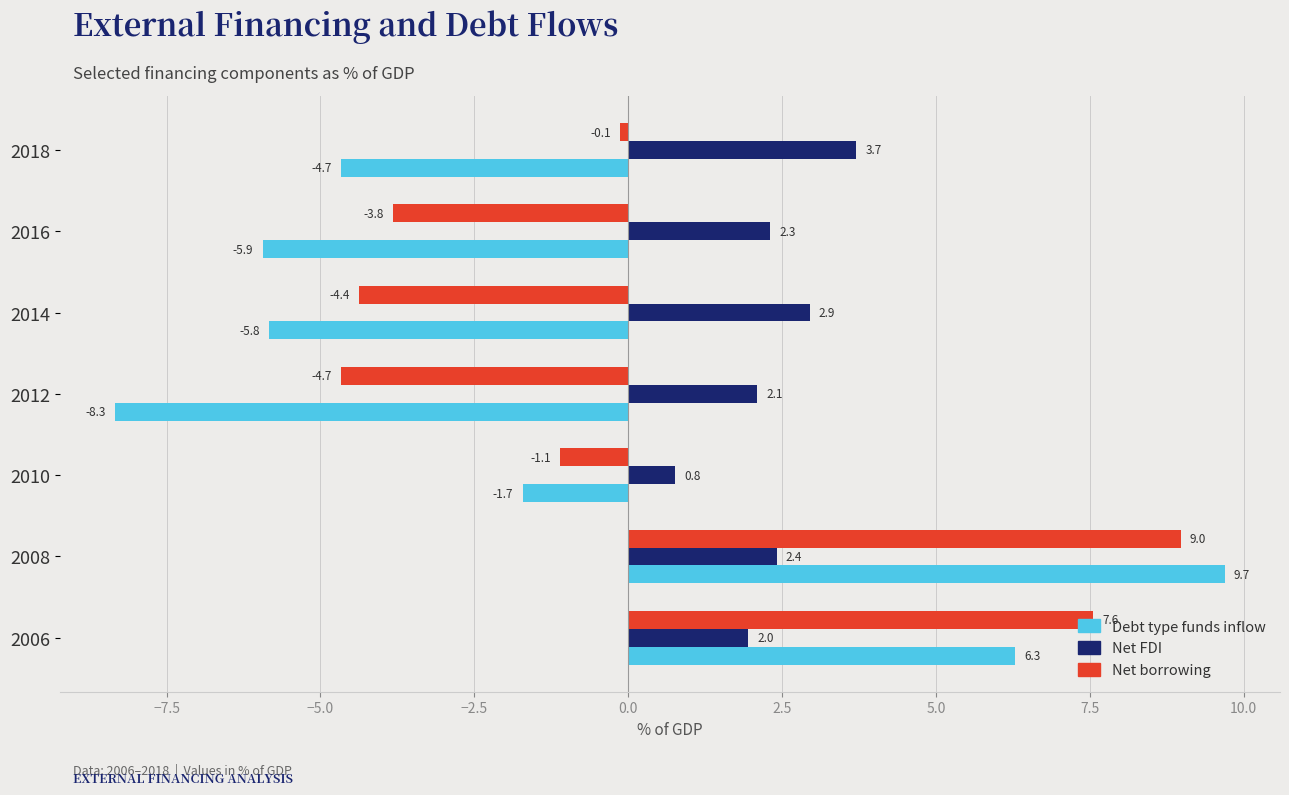

Which series has the widest spread of values?

Debt type funds inflow